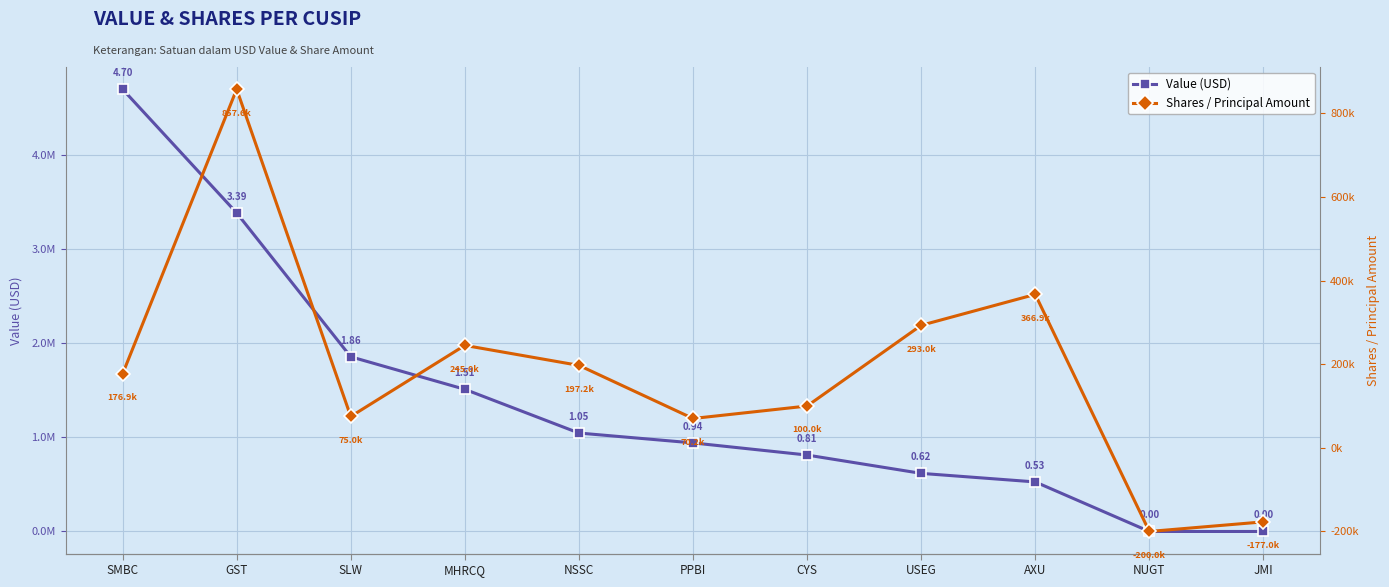

How many distinct data groups are displayed?

2